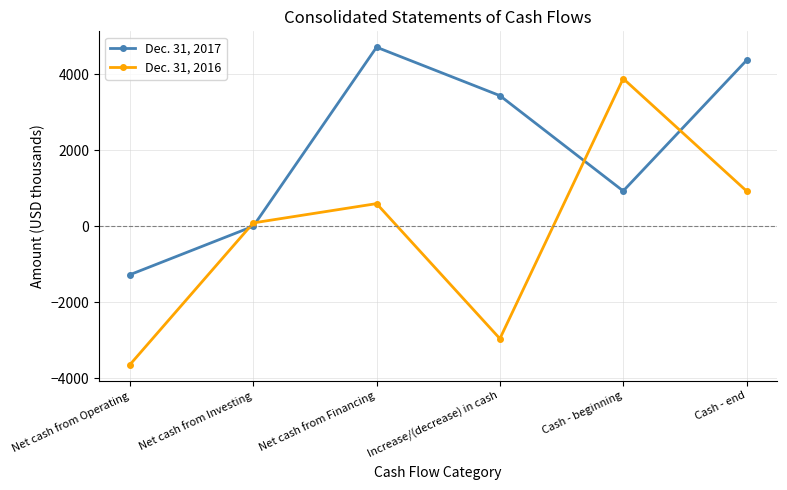

How many data points does each series have?

6